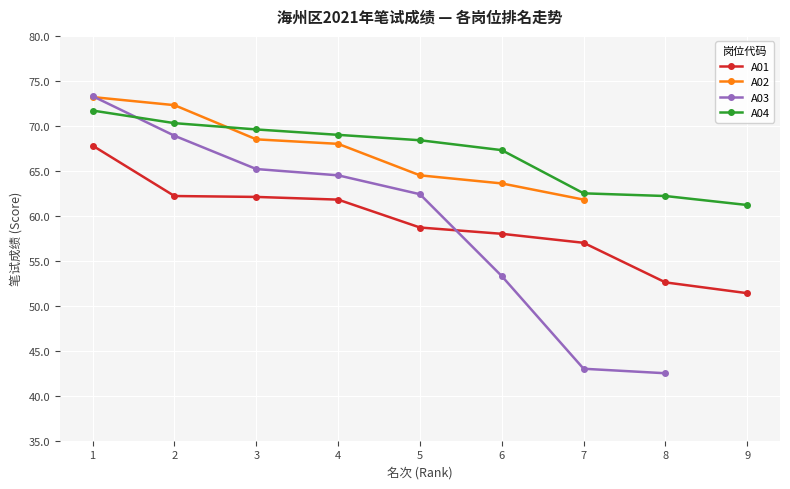

How many times do A03 and A01 cross each other?

1